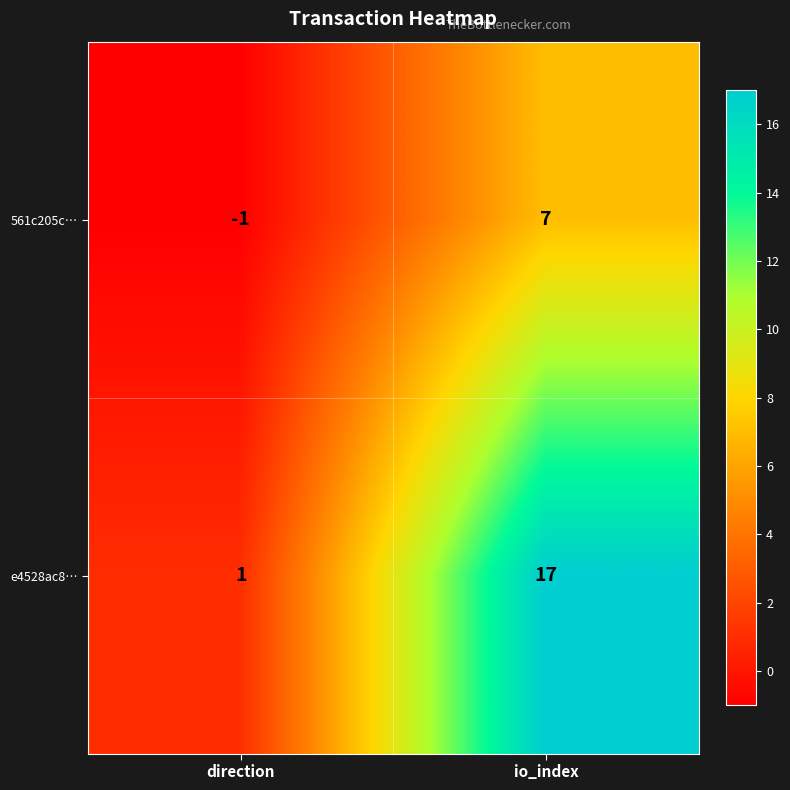

At which label does e4528ac8… reach its peak?

io_index